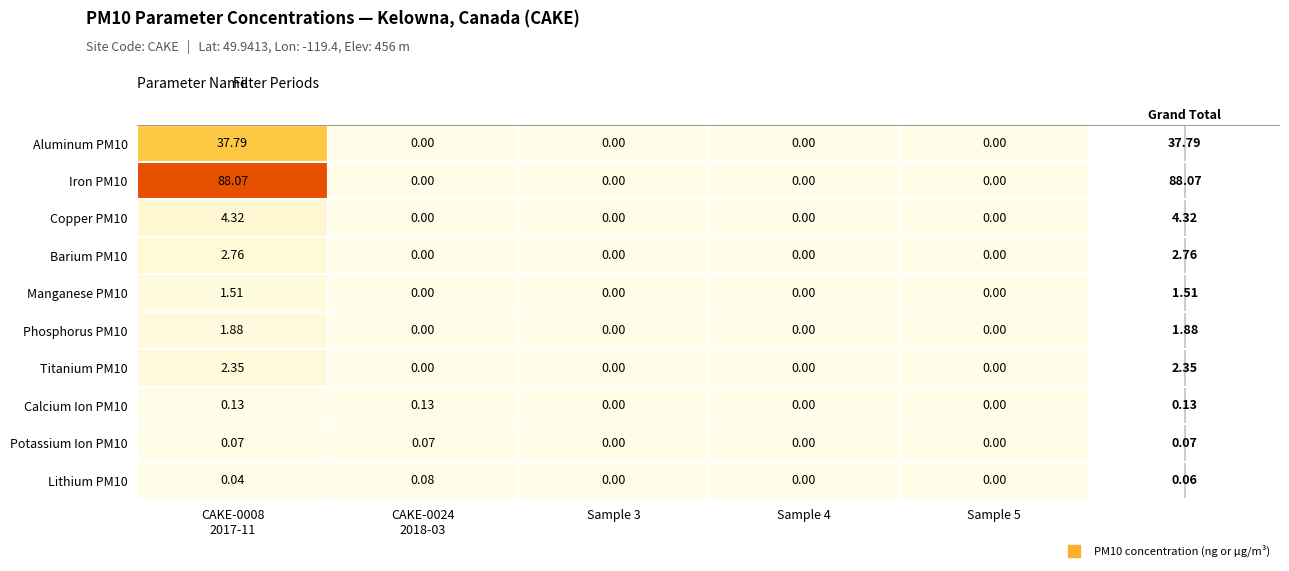

Reading left to right, extract all data points from this chart.

Aluminum PM10: CAKE-0008
2017-11=37.8	CAKE-0024
2018-03=0.0	Sample 3=0.0	Sample 4=0.0	Sample 5=0.0
Iron PM10: CAKE-0008
2017-11=88.1	CAKE-0024
2018-03=0.0	Sample 3=0.0	Sample 4=0.0	Sample 5=0.0
Copper PM10: CAKE-0008
2017-11=4.3	CAKE-0024
2018-03=0.0	Sample 3=0.0	Sample 4=0.0	Sample 5=0.0
Barium PM10: CAKE-0008
2017-11=2.8	CAKE-0024
2018-03=0.0	Sample 3=0.0	Sample 4=0.0	Sample 5=0.0
Manganese PM10: CAKE-0008
2017-11=1.5	CAKE-0024
2018-03=0.0	Sample 3=0.0	Sample 4=0.0	Sample 5=0.0
Phosphorus PM10: CAKE-0008
2017-11=1.9	CAKE-0024
2018-03=0.0	Sample 3=0.0	Sample 4=0.0	Sample 5=0.0
Titanium PM10: CAKE-0008
2017-11=2.4	CAKE-0024
2018-03=0.0	Sample 3=0.0	Sample 4=0.0	Sample 5=0.0
Calcium Ion PM10: CAKE-0008
2017-11=0.1	CAKE-0024
2018-03=0.1	Sample 3=0.0	Sample 4=0.0	Sample 5=0.0
Potassium Ion PM10: CAKE-0008
2017-11=0.1	CAKE-0024
2018-03=0.1	Sample 3=0.0	Sample 4=0.0	Sample 5=0.0
Lithium PM10: CAKE-0008
2017-11=0.0	CAKE-0024
2018-03=0.1	Sample 3=0.0	Sample 4=0.0	Sample 5=0.0